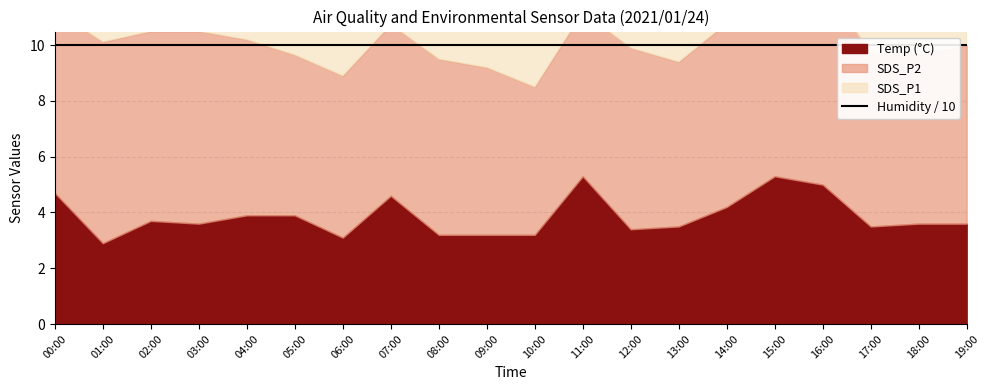

The SDS_P1 series shows 18.7 at 14:00. True or false?

False